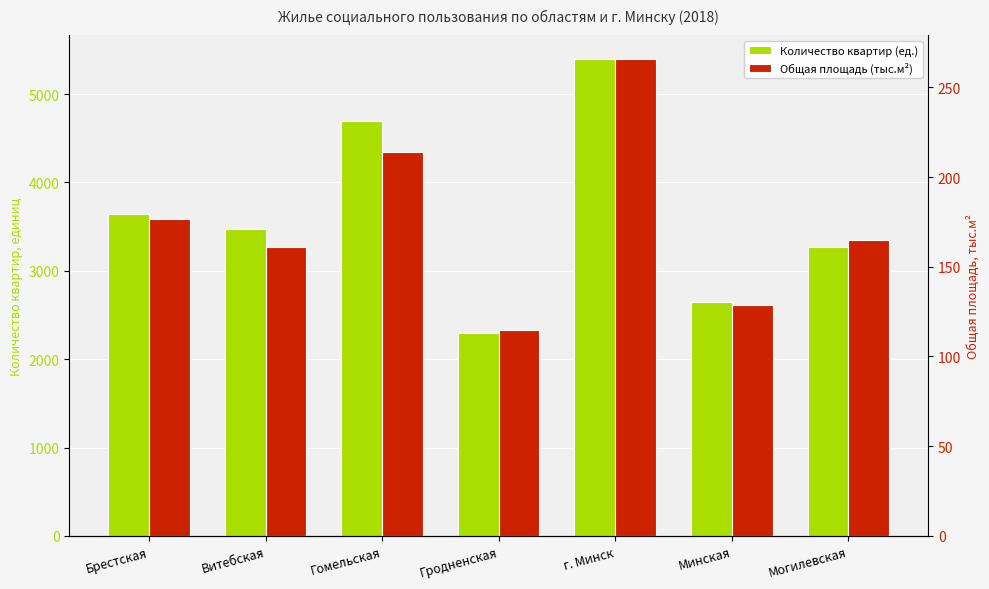

The Общая площадь (тыс.м²) series shows 238.1 at Брестская. True or false?

False